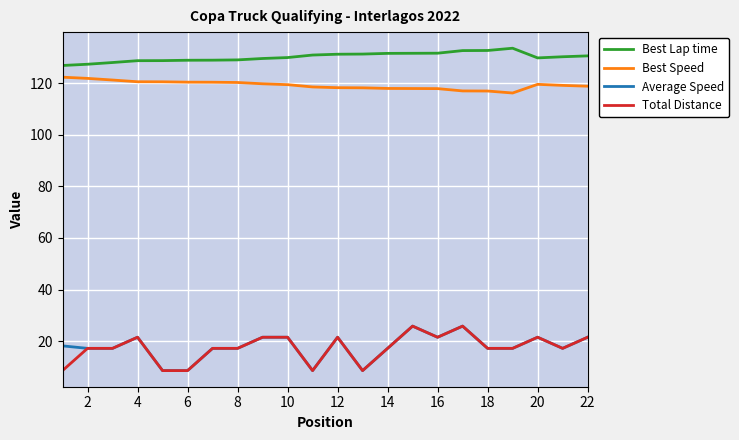

What is the maximum value shown in the chart?

133.5